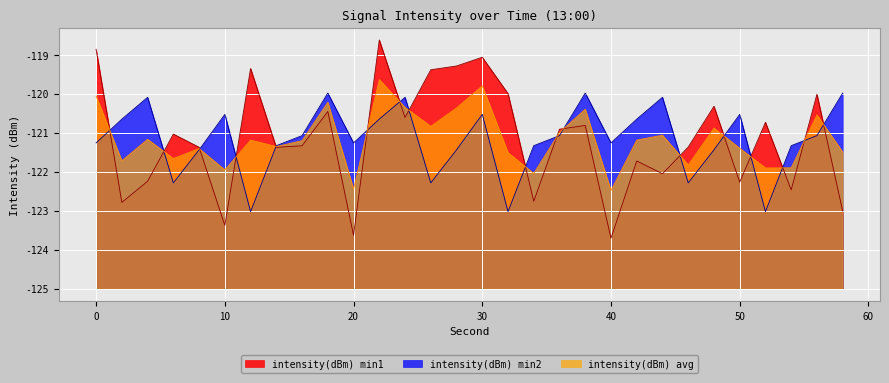

Does the chart display data point markers on the line(s)?

No